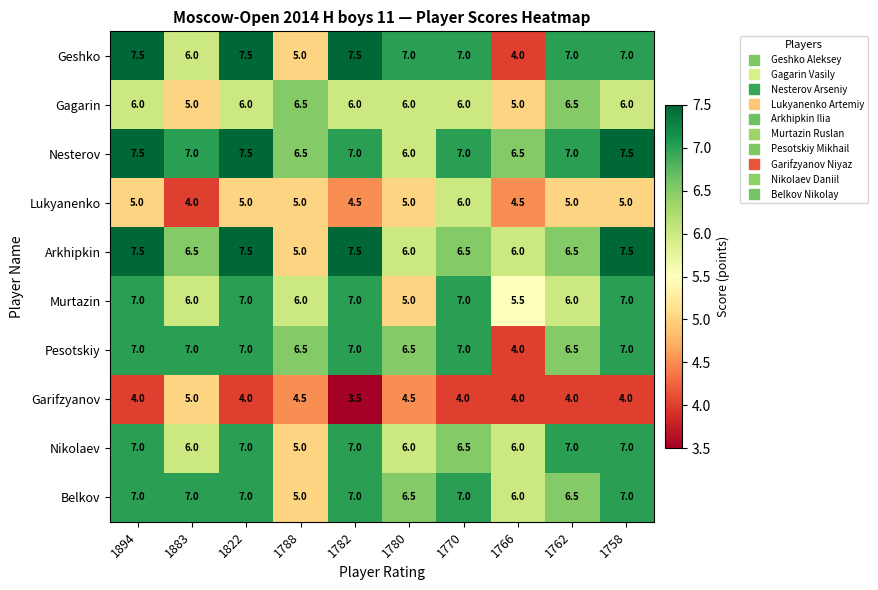

Which series has the largest total across all categories?

Nesterov